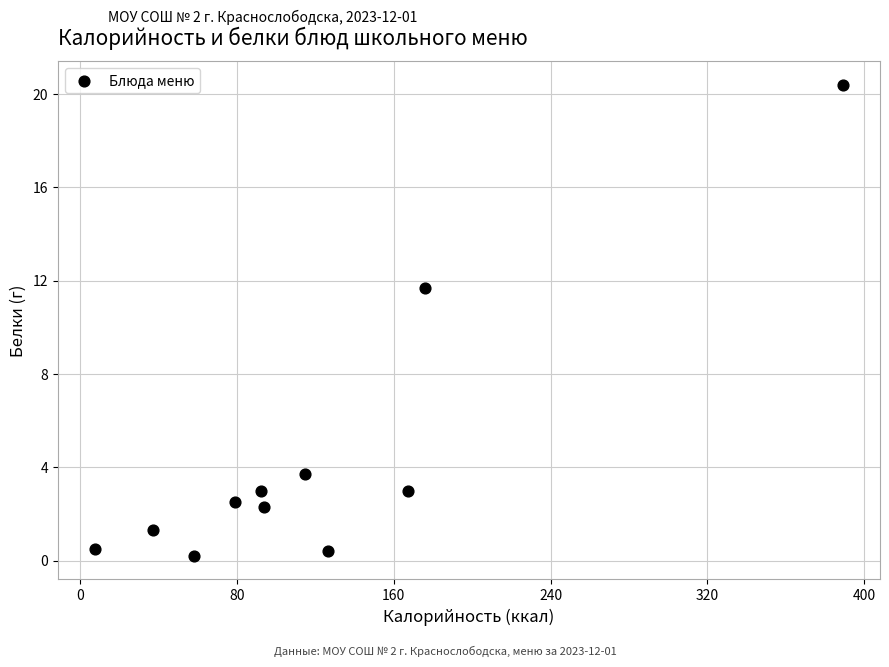

What is the average Y value?

4.5